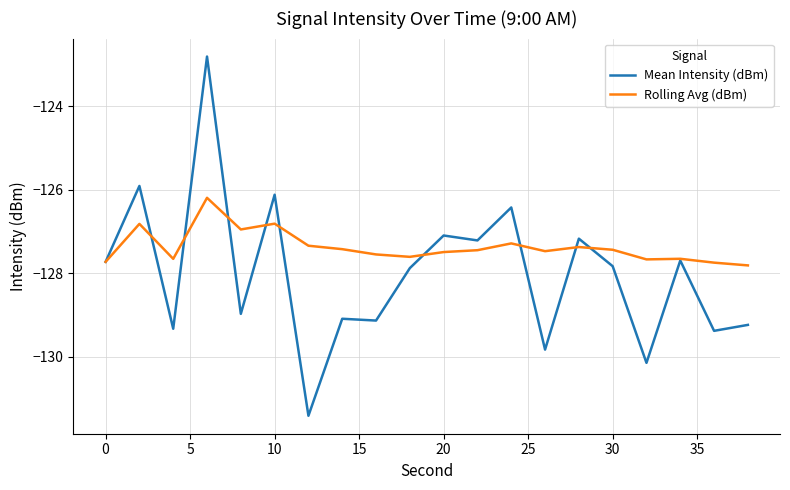

Rank the series by their average value, from lowest to highest.

Mean Intensity (dBm), Rolling Avg (dBm)